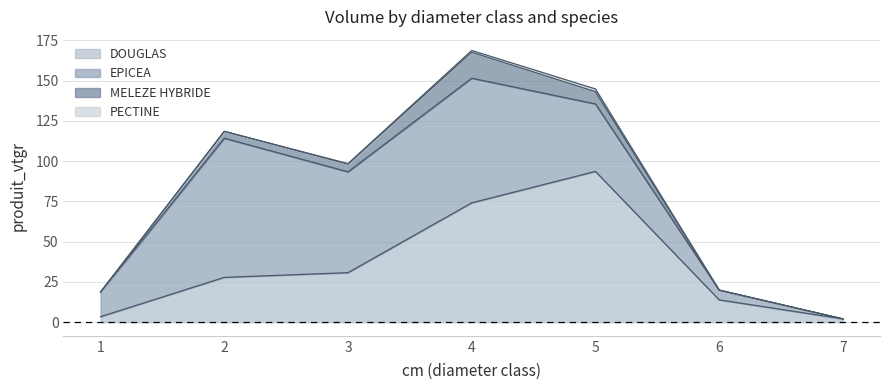

Which has a higher value, 5 or 6?

5